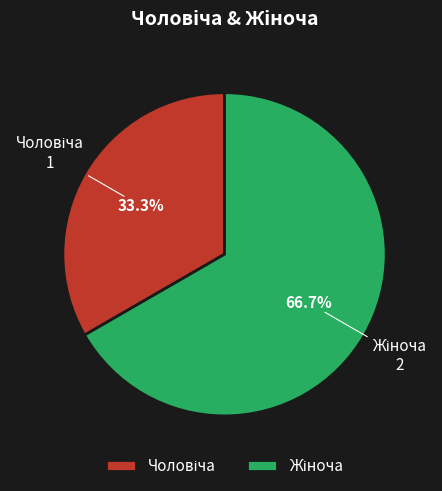

Is there a majority slice in this chart?

Yes